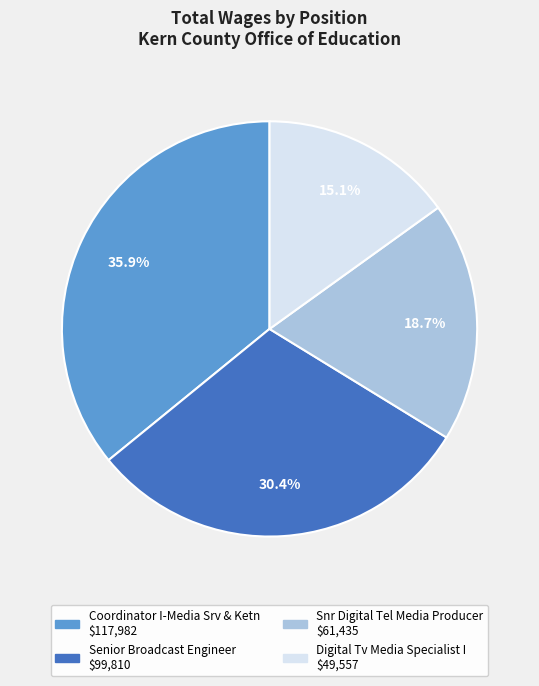

Is it true that Snr Digital Tel Media Producer is 10% of the pie?

False